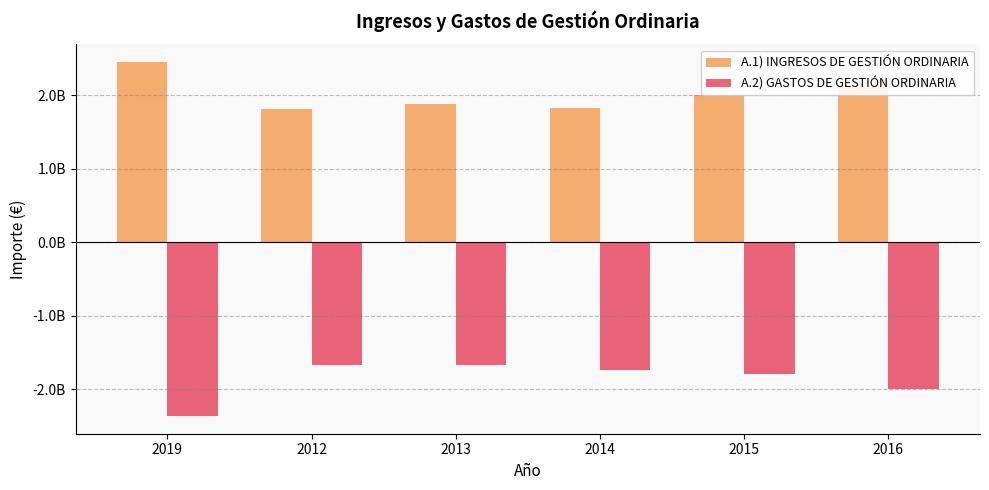

Which series has the largest range (max minus min)?

A.2) GASTOS DE GESTIÓN ORDINARIA